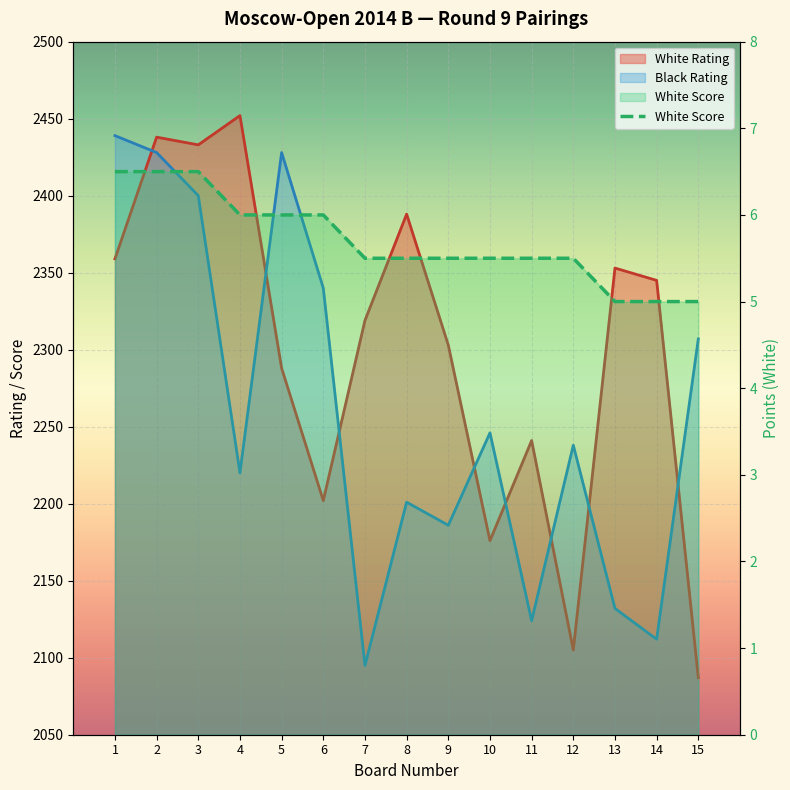

Which has a higher value, 1 or 13?

1